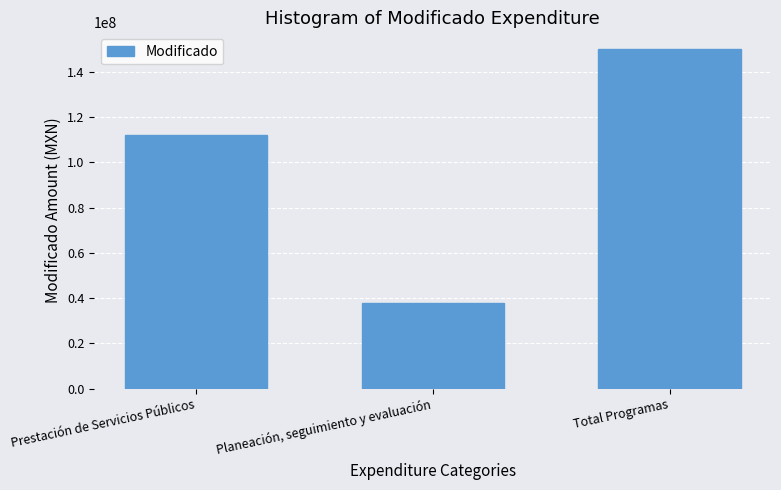

Reading left to right, what are all the values shown in this chart?

112175592.5	37768068.2	149943660.7